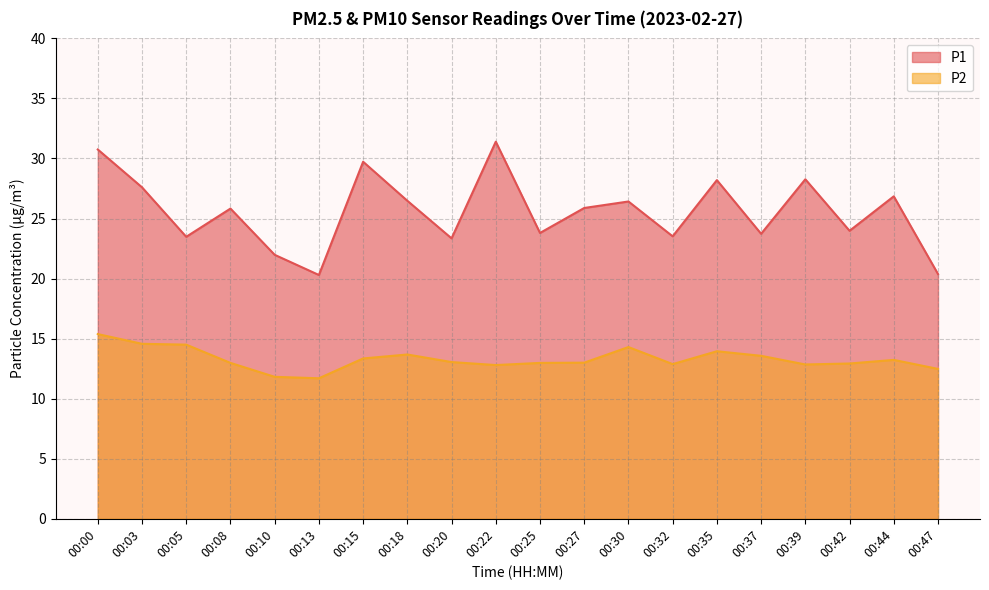

What is the difference between the maximum and second lowest values in the P1 series?

11.0